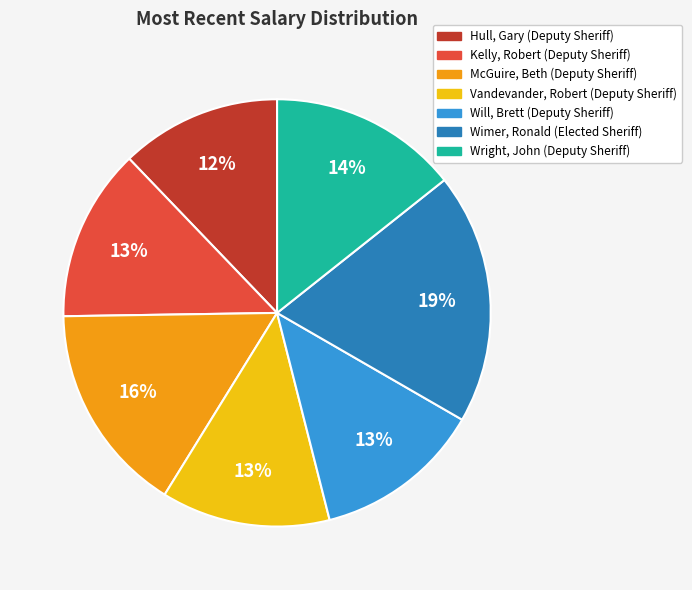

To the nearest percent, what is the difference between the Wimer, Ronald (Elected Sheriff) and Wright, John (Deputy Sheriff) slice percentages?

5%